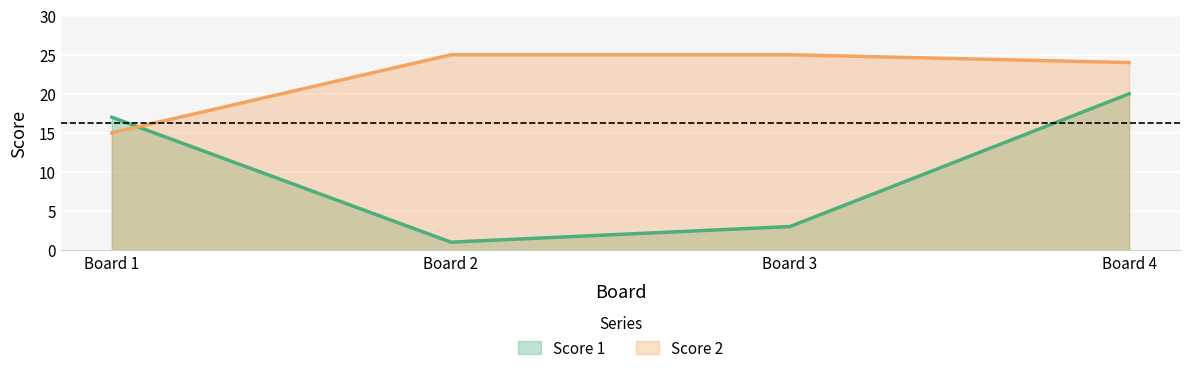

At how many categories does at least one series exceed 6?

4